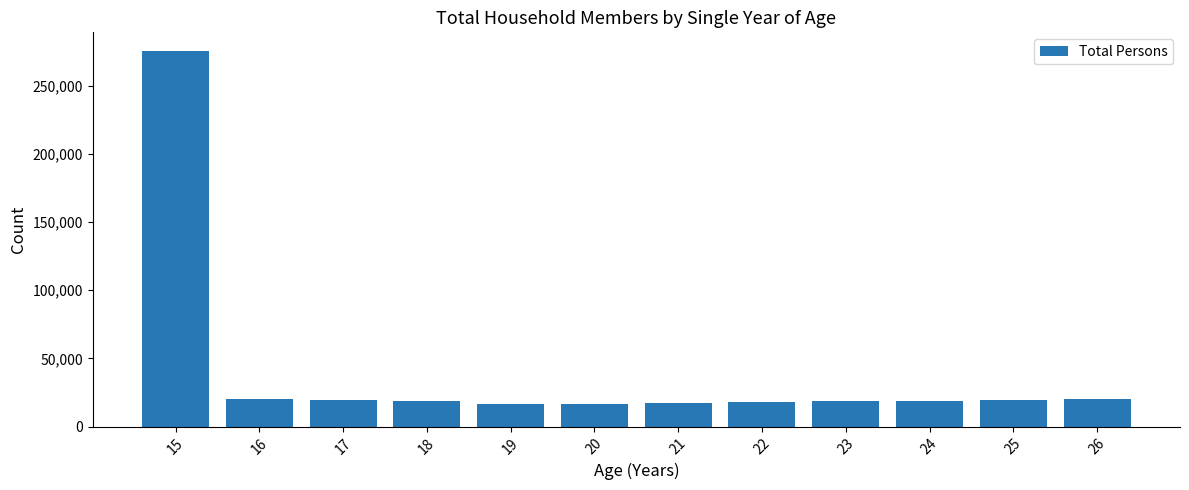

What is the value of the 8th bar from the left?

18013